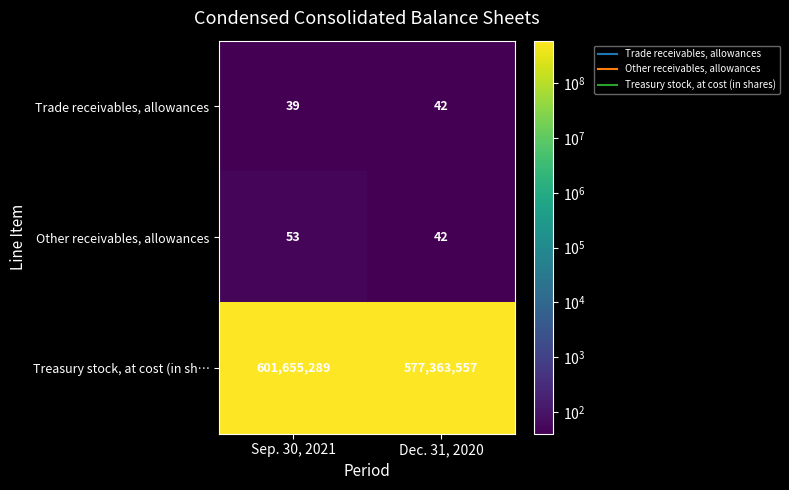

At which label is Trade receivables, allowances closest to 40?

Sep. 30, 2021